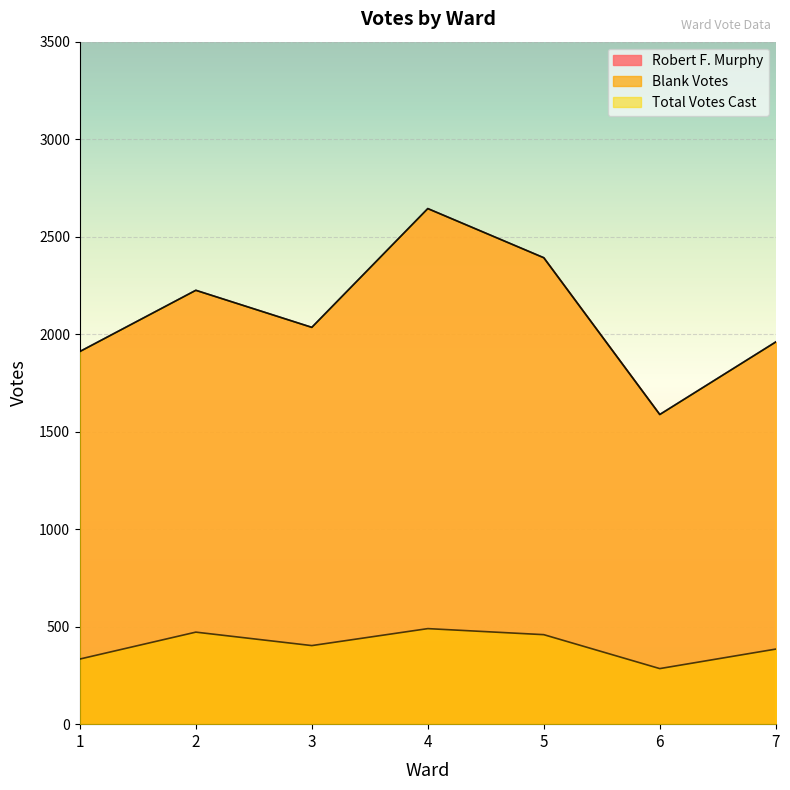

Which series has the largest total across all categories?

Robert F. Murphy